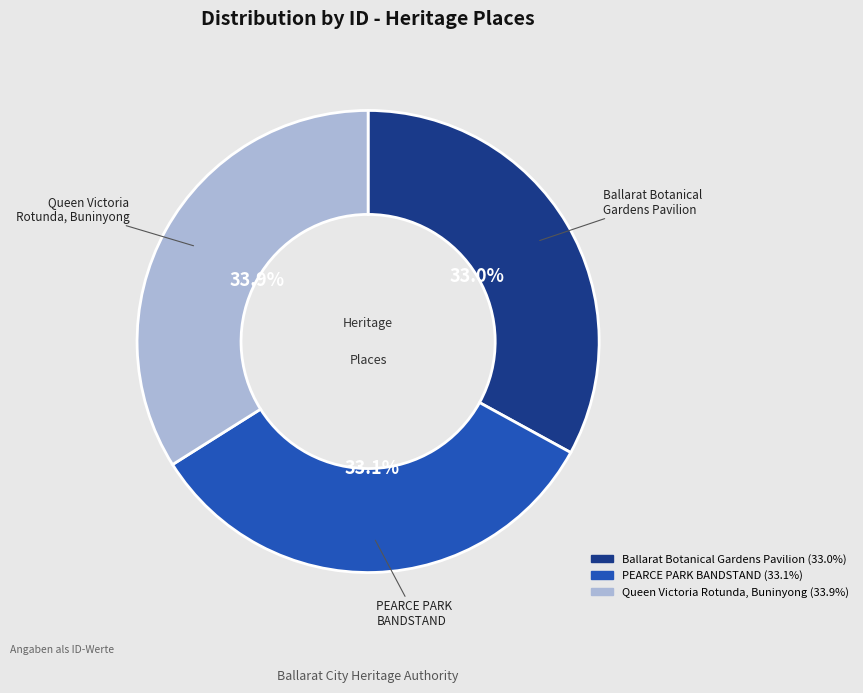

Is there any slice that represents more than half of the pie?

No